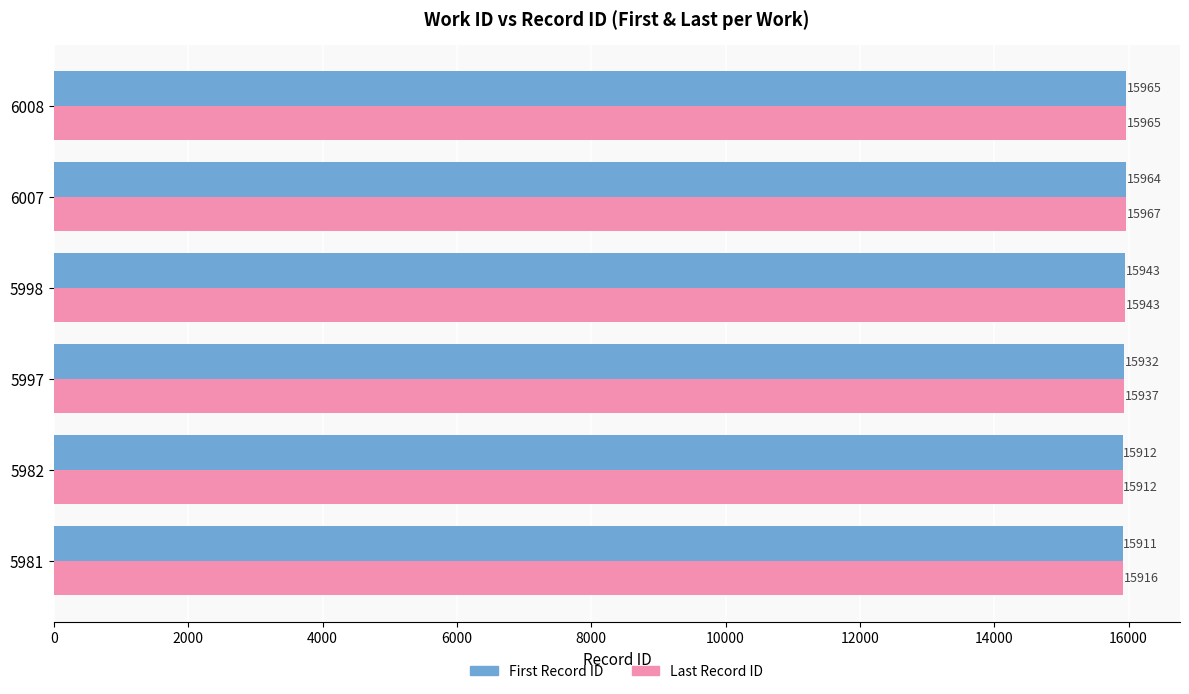

True or false: First Record ID has a value of 6236 at 6007.

False